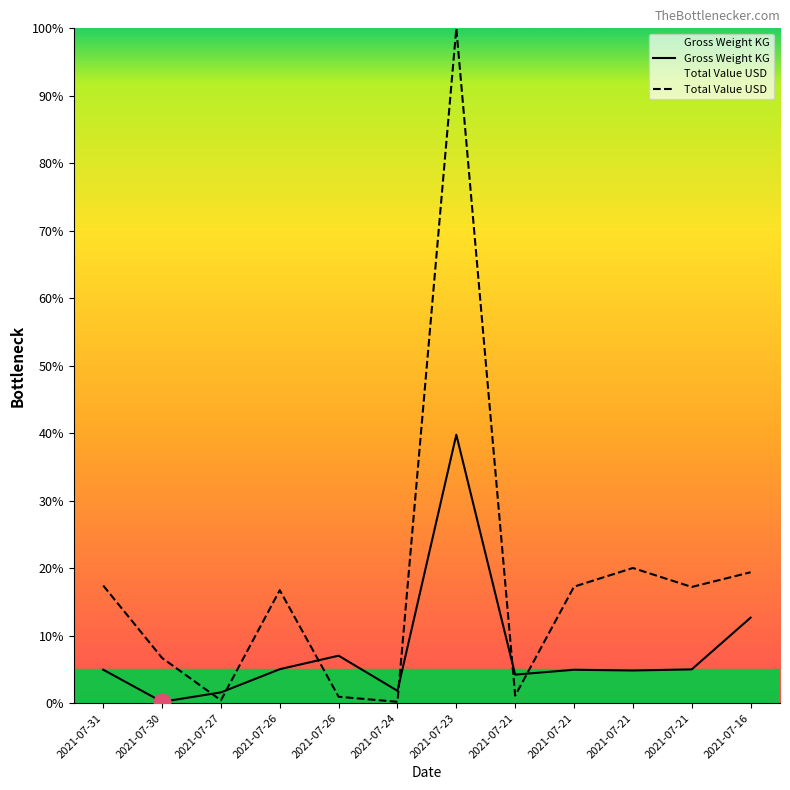

Is it true that Gross Weight KG equals 2.8 at 2021-07-27?

False